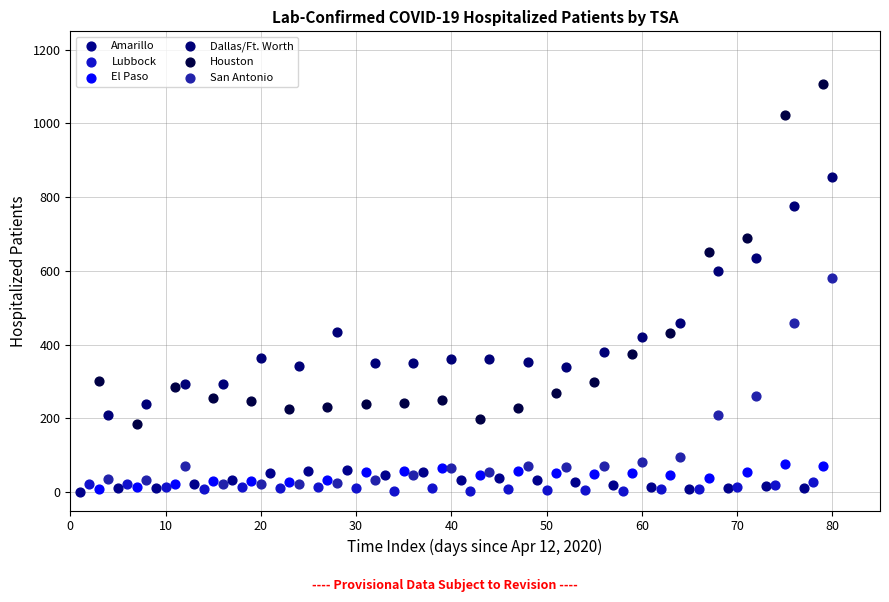

Which series has the widest spread of Y values?

Houston